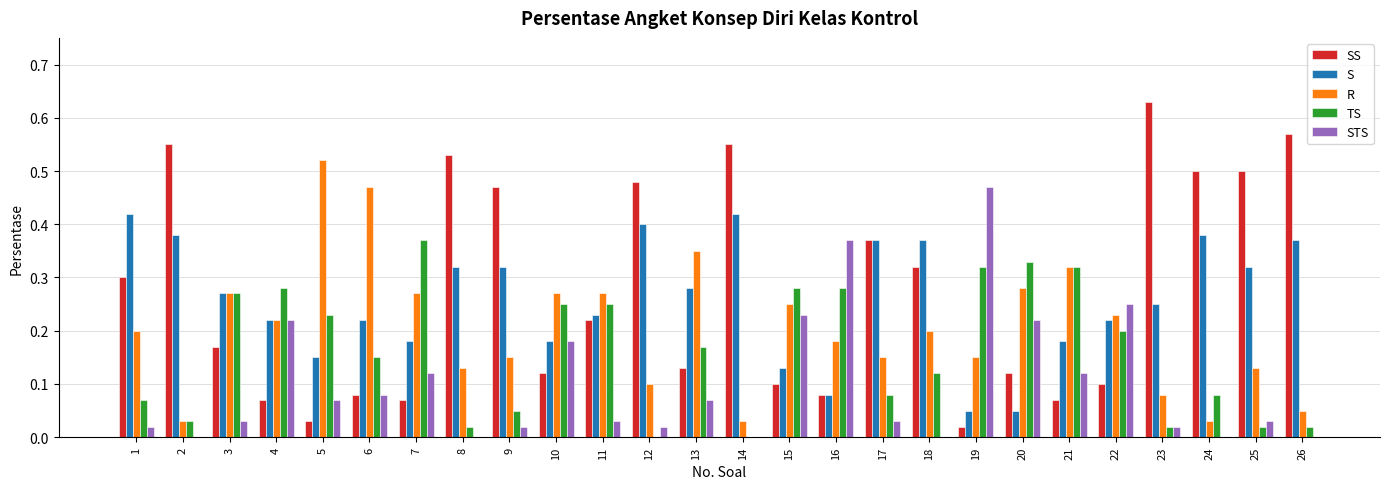

What is the total value across all series at 20?

1.0